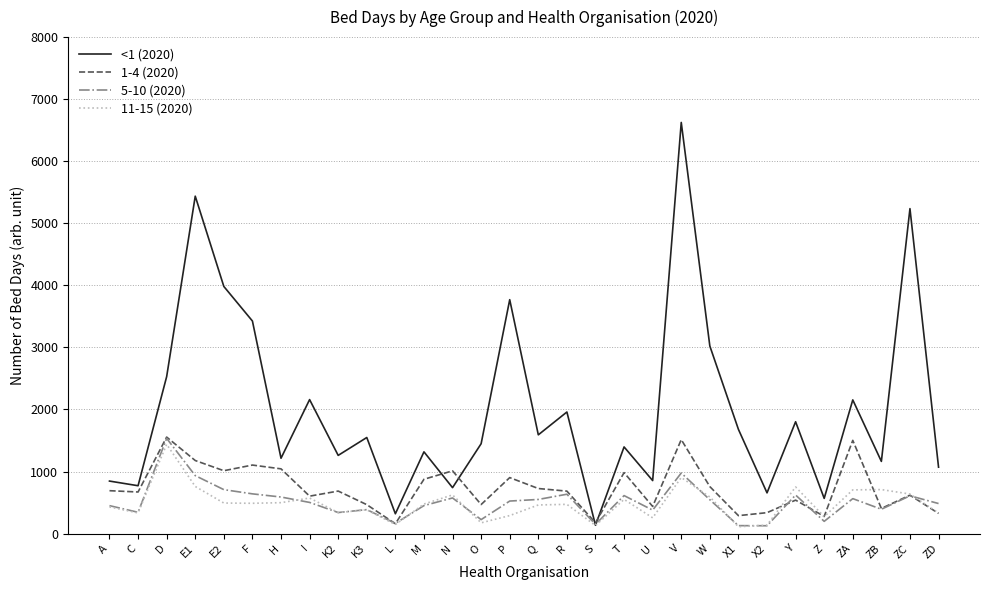

Is it true that 1-4 (2020) equals 1706 at H?

False